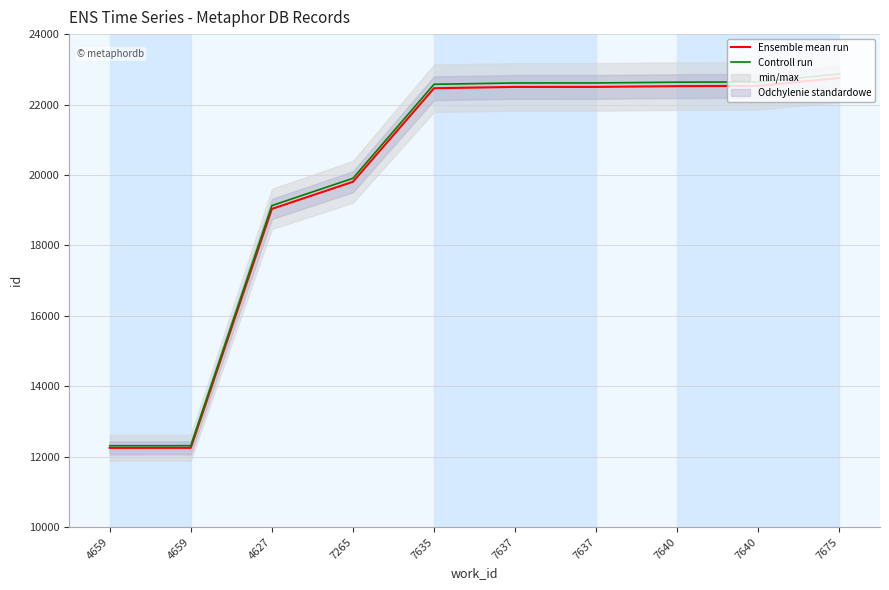

Which series changed the most between 4659 and 7640?

Controll run